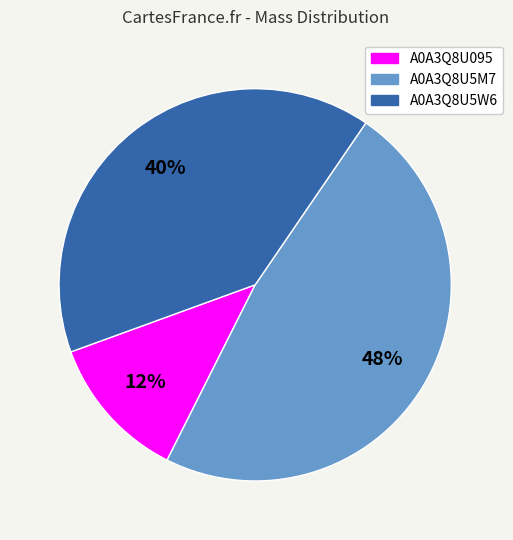

Does any single category account for the majority?

No